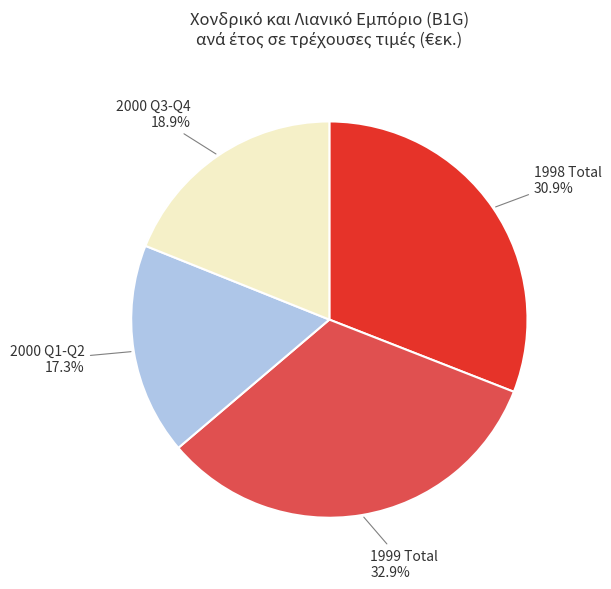

Does any single category account for the majority?

No